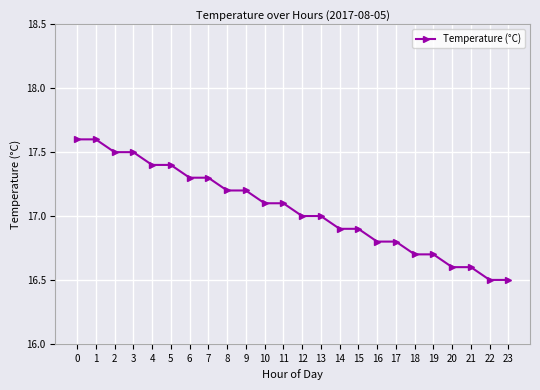

Is it true that the value at 10 is 17.1?

True